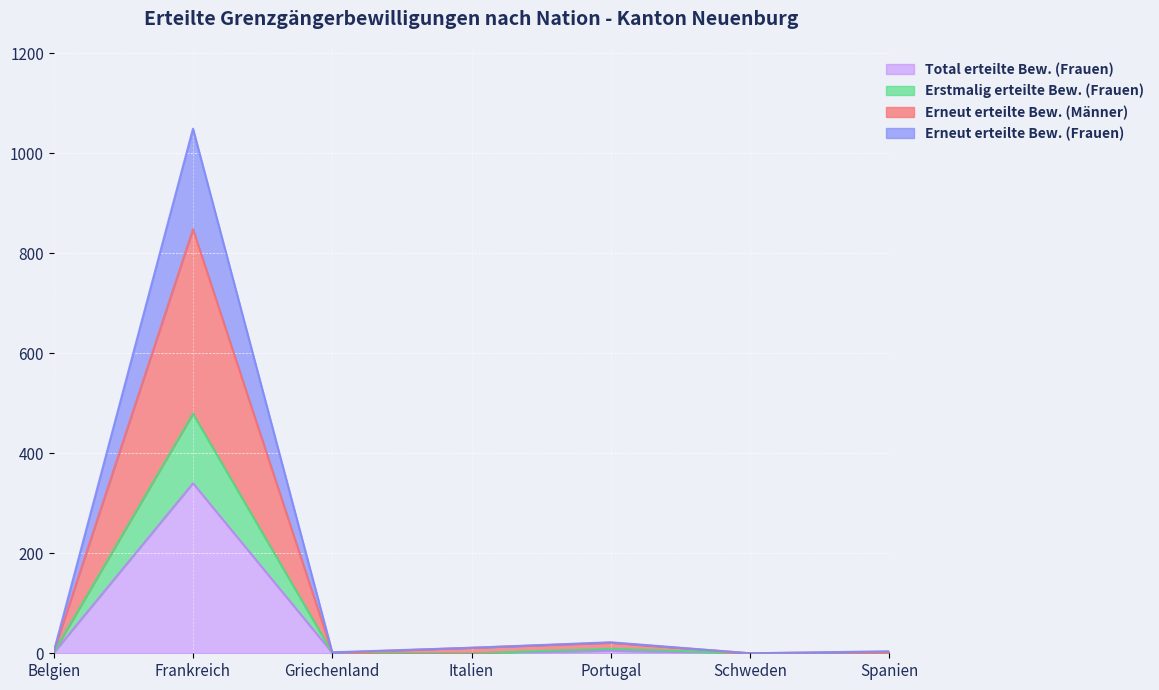

In Erneut erteilte Bew. (Männer), how many points are higher than both neighbors (excluding endpoints)?

2